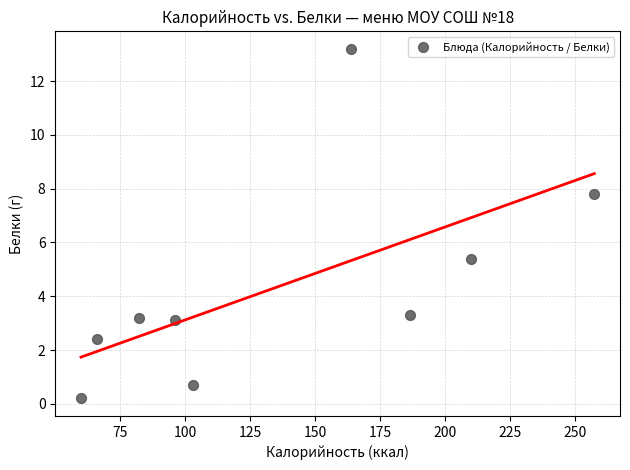

What is the range of X values (max minus min)?

197.3